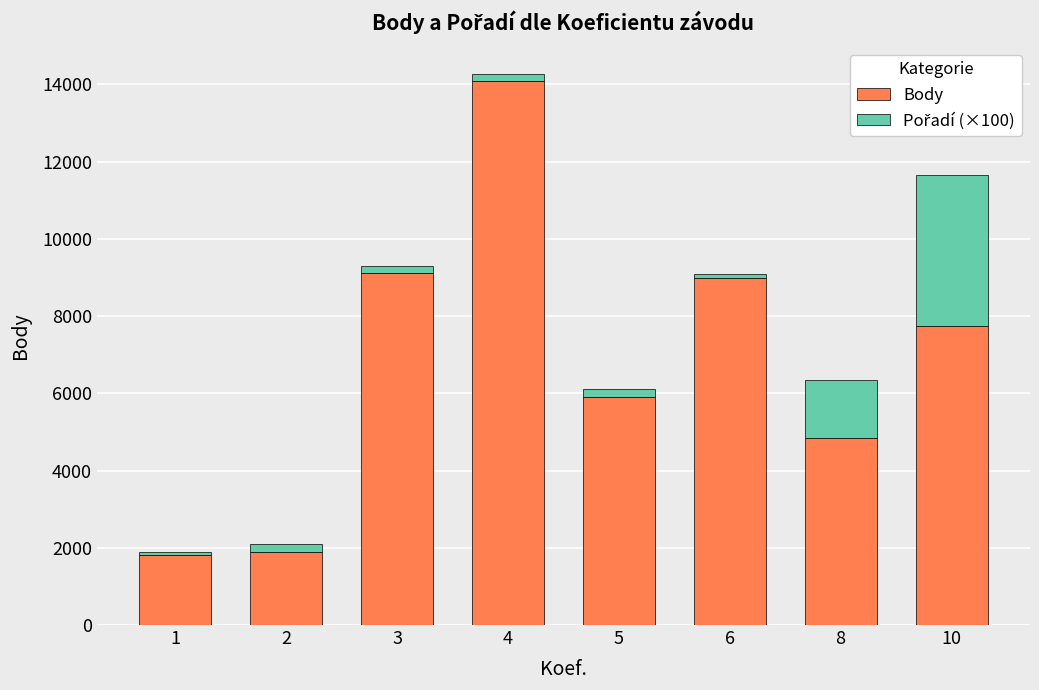

At which category is the sum across all series the highest?

4